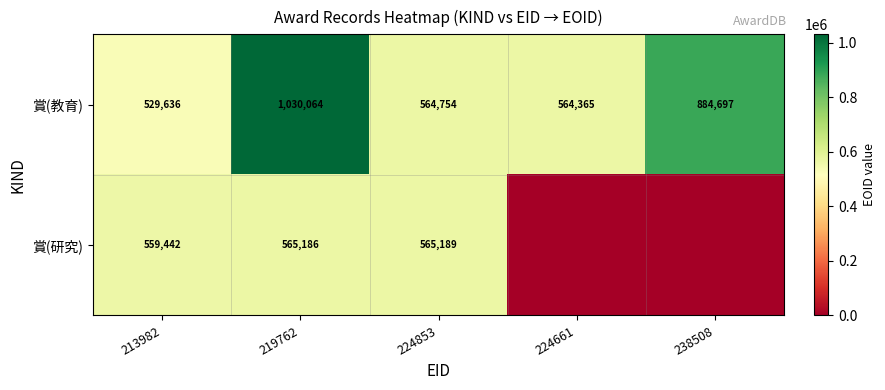

How many data points in 賞(教育) are less than 564754?

2